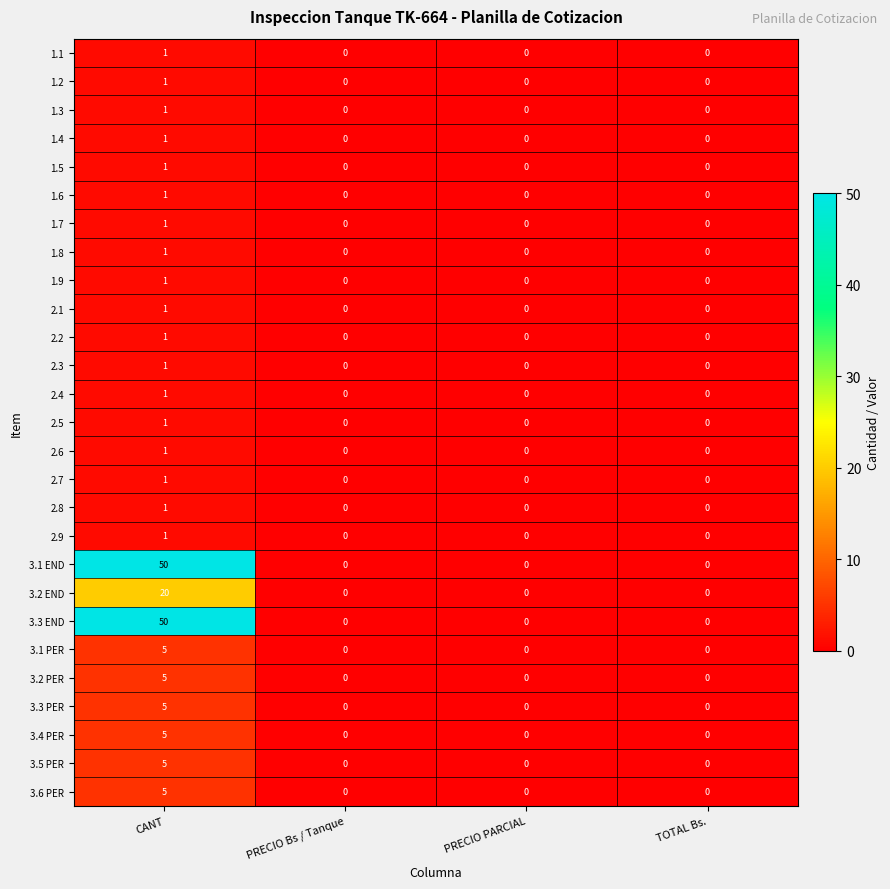

The 3.6 PER series shows -2 at TOTAL Bs.. True or false?

False